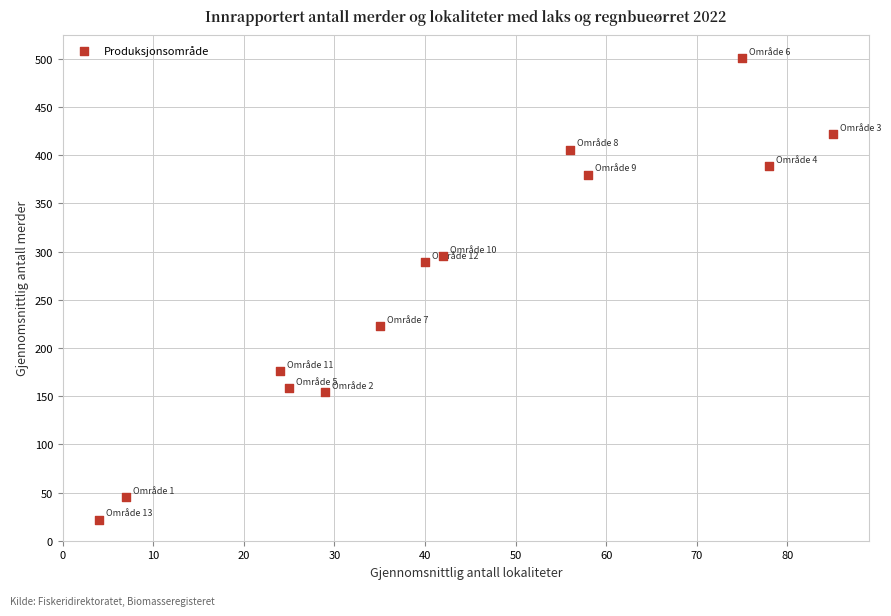

What Y value in the scatter plot is closest to 261?

289